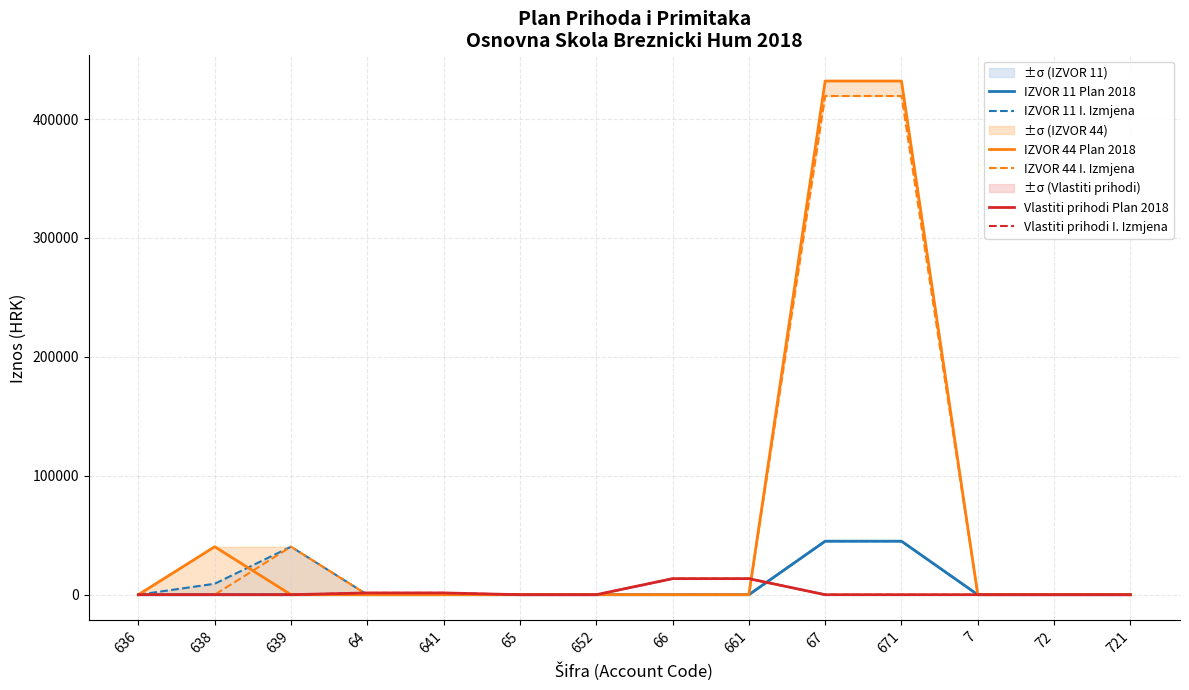

Reading left to right, what are all the values shown in this chart?

IZVOR 11 Plan 2018: 0	0	0	0	0	0	0	0	0	45000	45000	0	0	0
IZVOR 11 I. Izmjena: 0	9200	40365	0	0	0	0	0	0	45000	45000	0	0	0
IZVOR 44 Plan 2018: 0	40365	0	0	0	0	0	0	0	432000	432000	0	0	0
IZVOR 44 I. Izmjena: 0	0	40365	0	0	0	0	0	0	419400	419400	0	0	0
Vlastiti prihodi Plan 2018: 0	0	0	1500	1500	0	0	13500	13500	0	0	0	0	0
Vlastiti prihodi I. Izmjena: 0	0	0	1500	1500	0	0	13500	13500	0	0	0	0	0